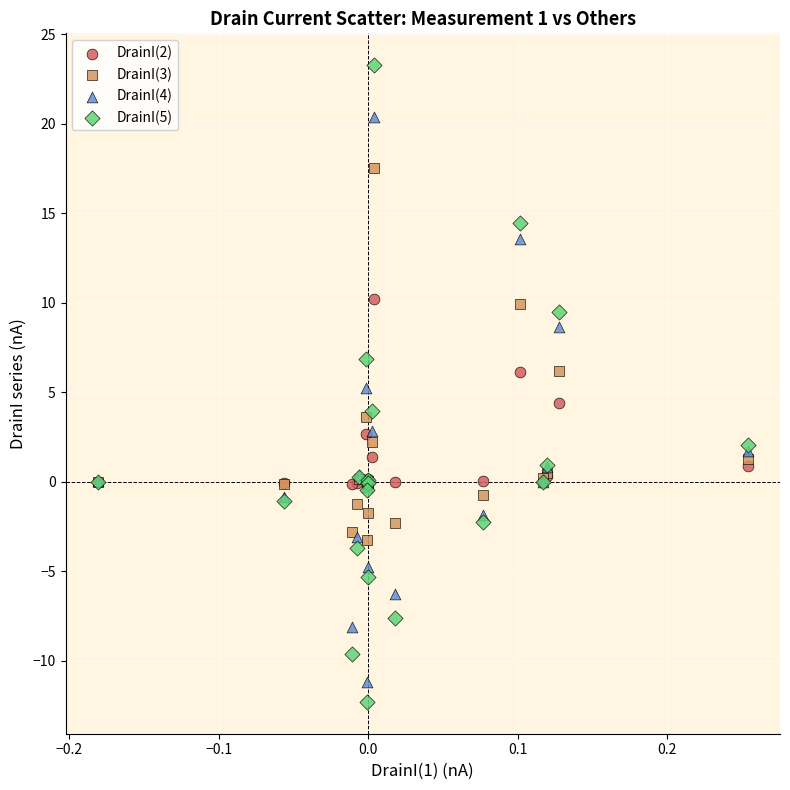

Which series contains the lowest Y value?

DrainI(5)